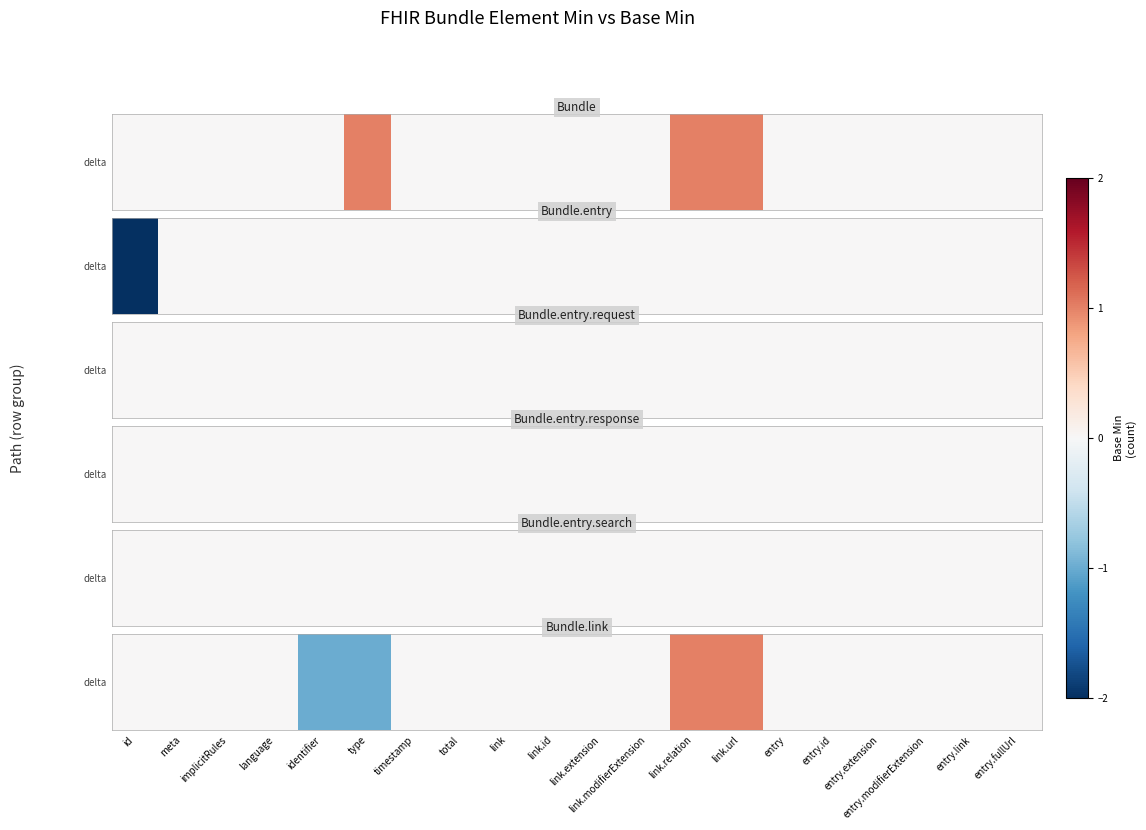

What is the change in value from link.relation to entry.extension?

-1